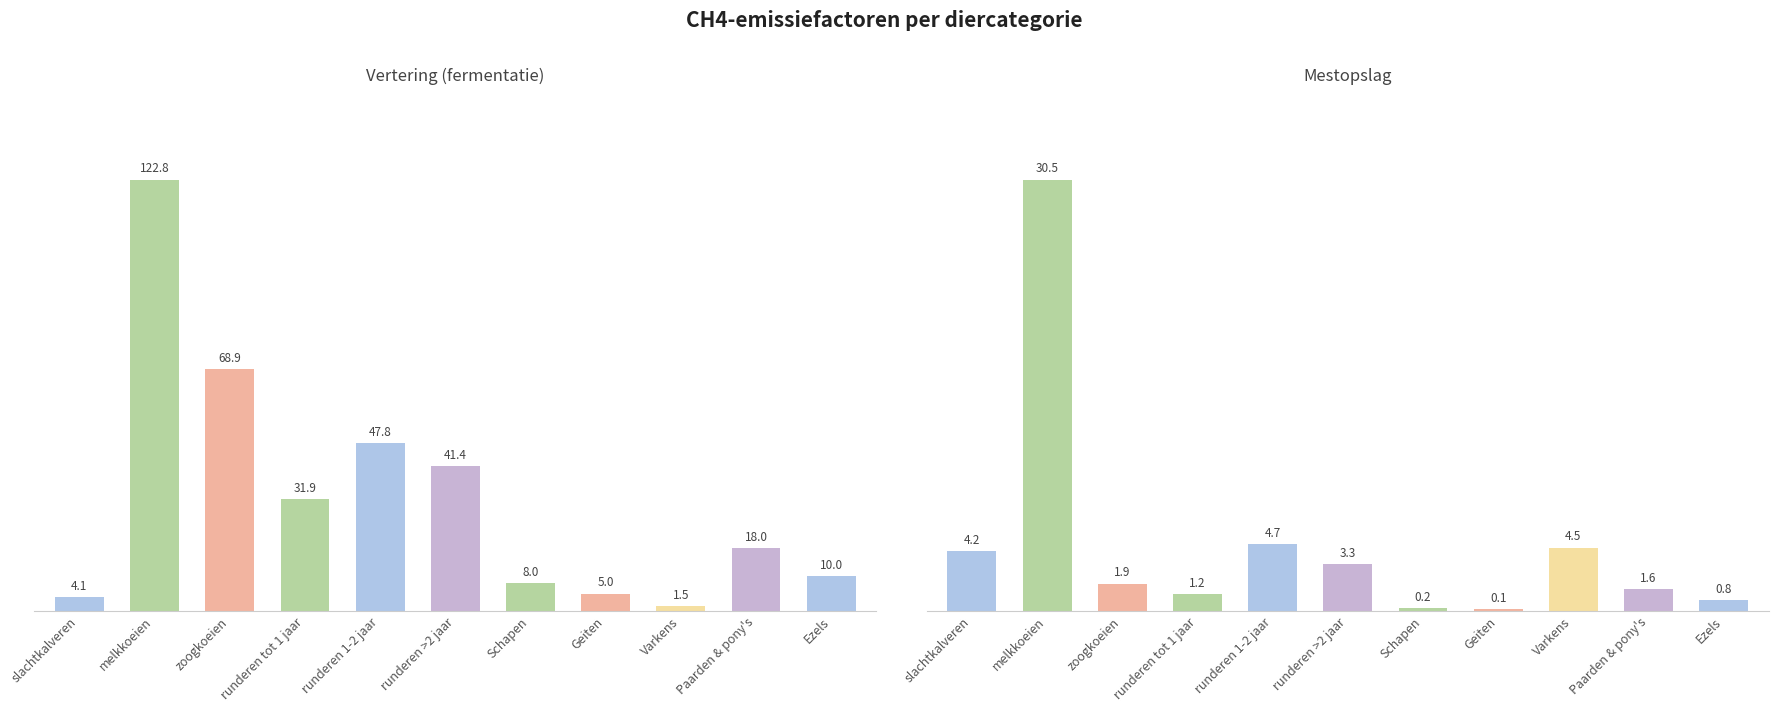

The Vertering series shows 2.6 at Varkens. True or false?

False